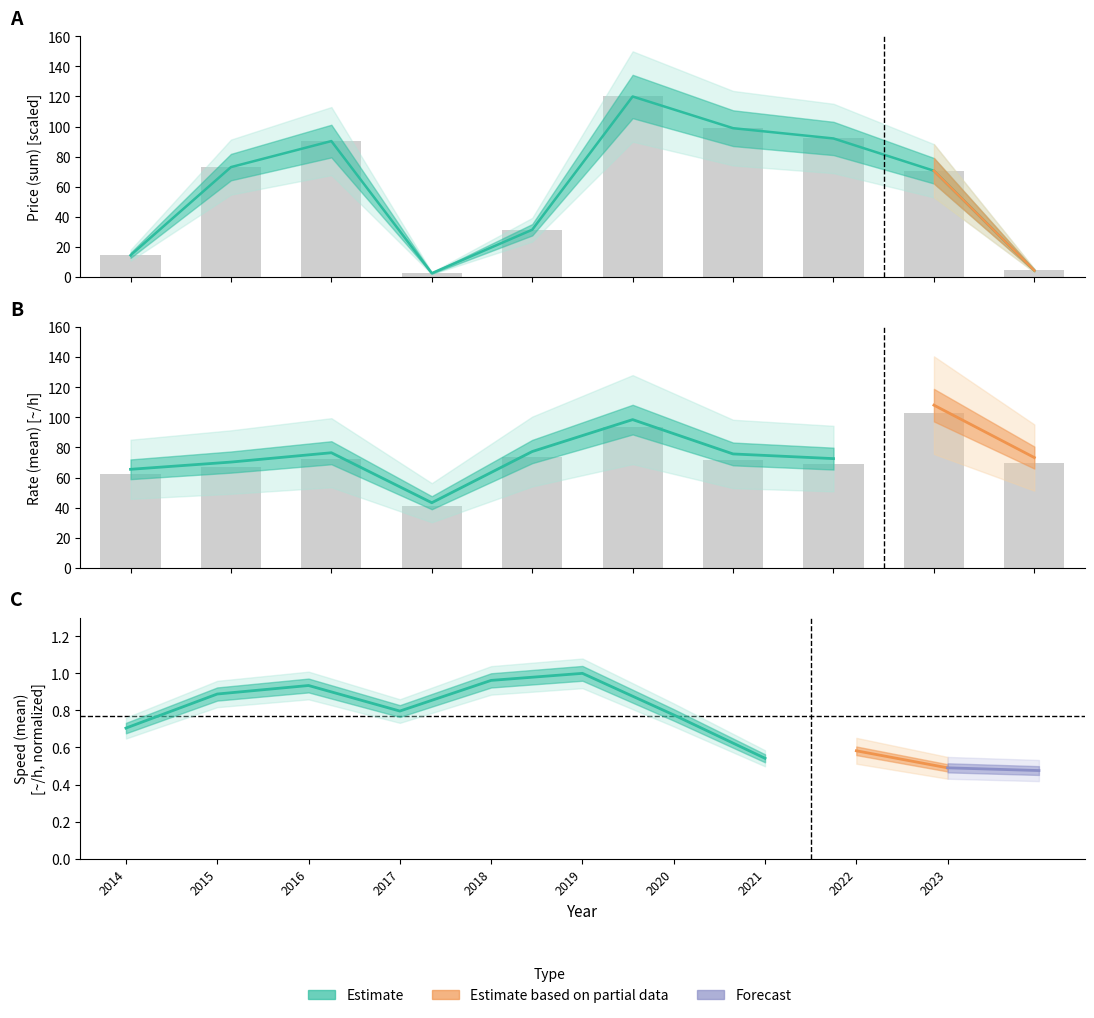

Which category has the highest value in the Rate (mean) series?

2022